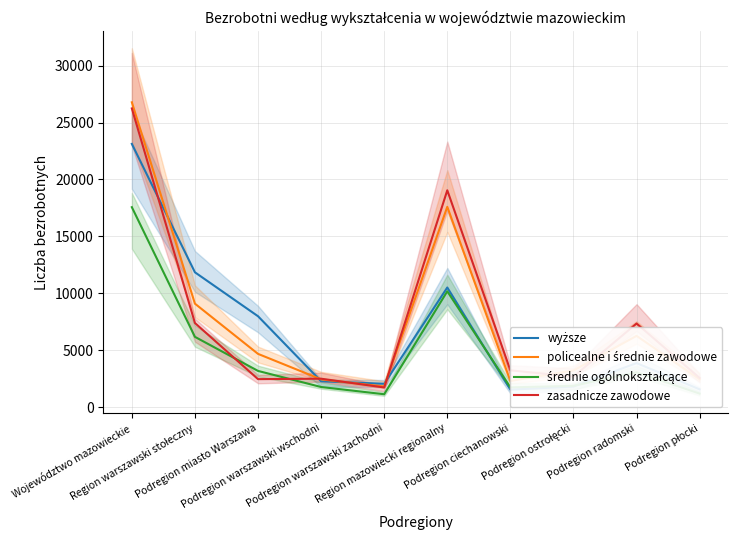

Where does the policealne i średnie zawodowe series first go above 4680?

Województwo mazowieckie